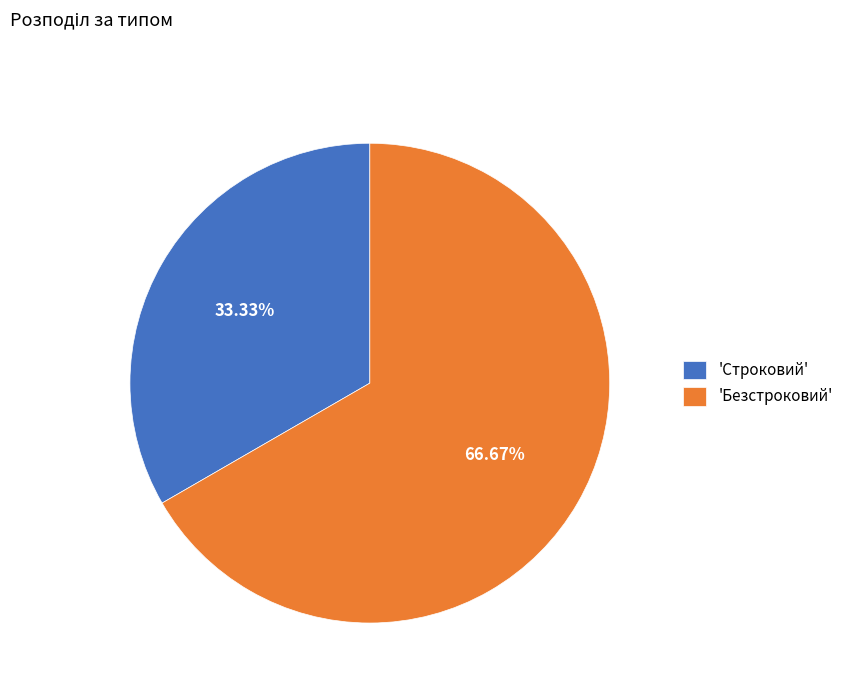

Rank the categories by value from highest to lowest.

'Безстроковий', 'Строковий'